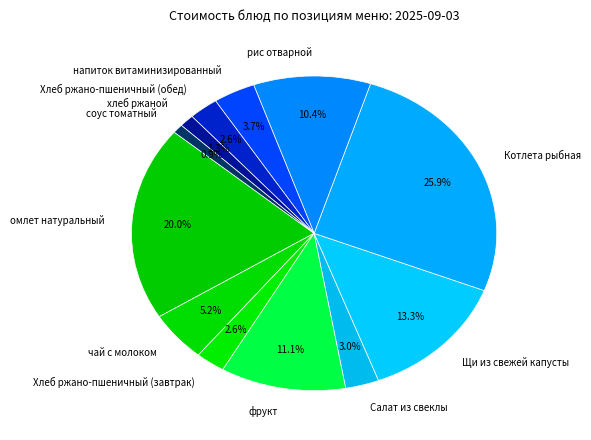

What percentage do фрукт and Хлеб ржано-пшеничный (завтрак) together represent?

13.7%